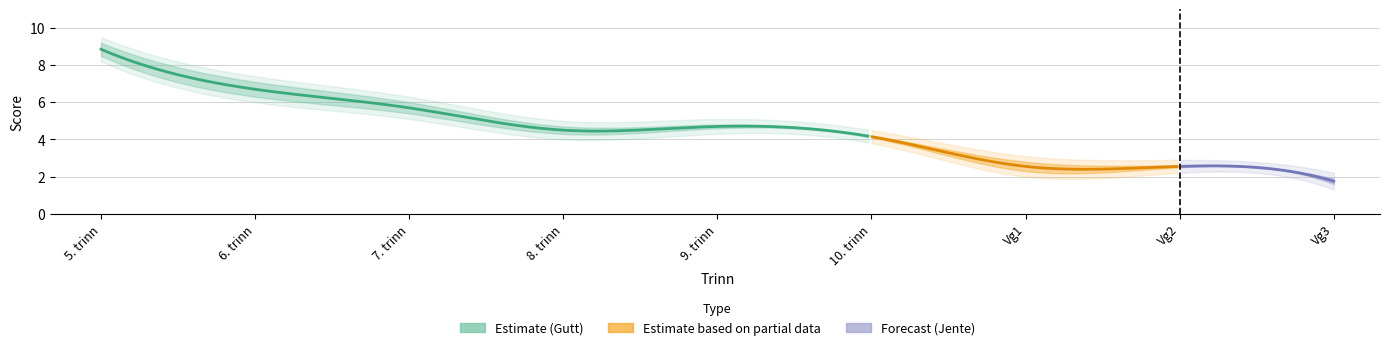

How many interior local peaks does the Gutt series have?

1